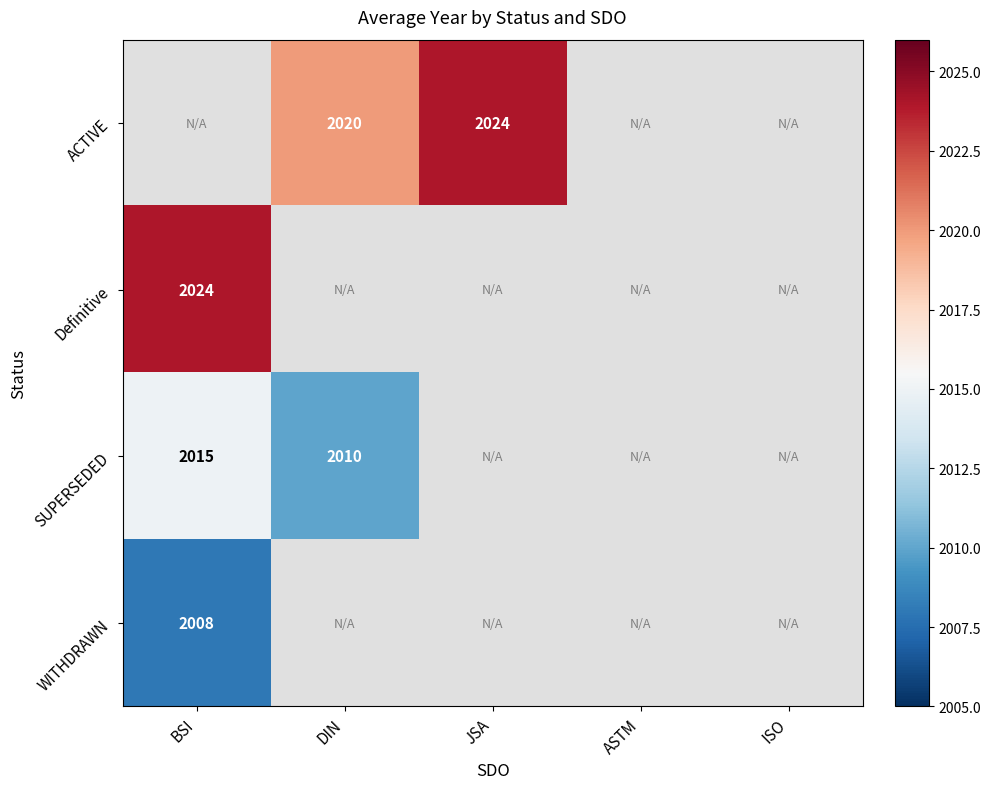

Which category has the highest value across all series?

JSA